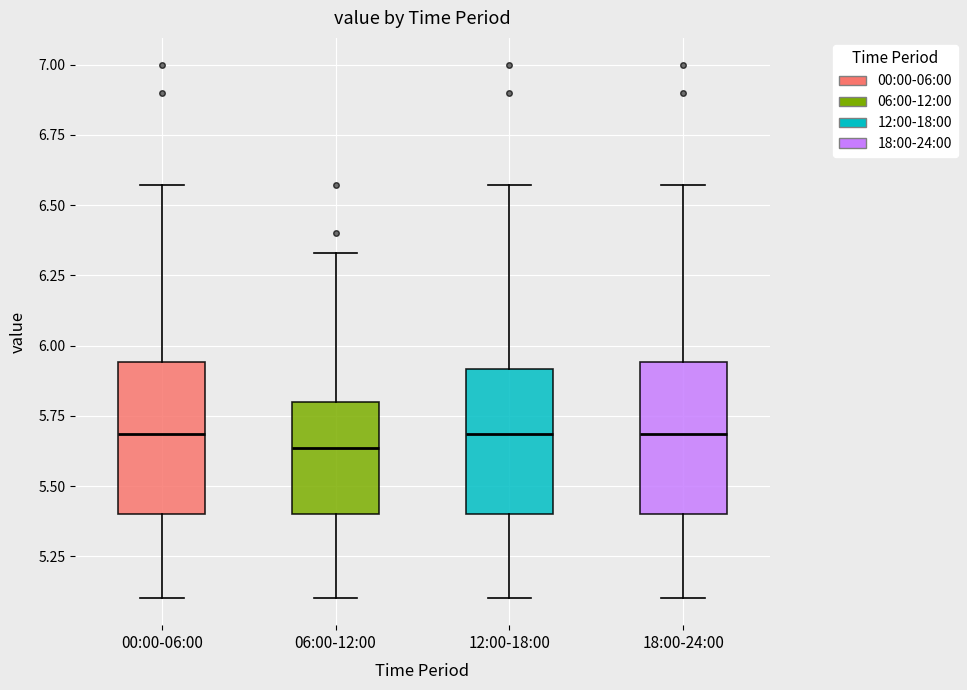

Which box has the lowest median line?

06:00-12:00